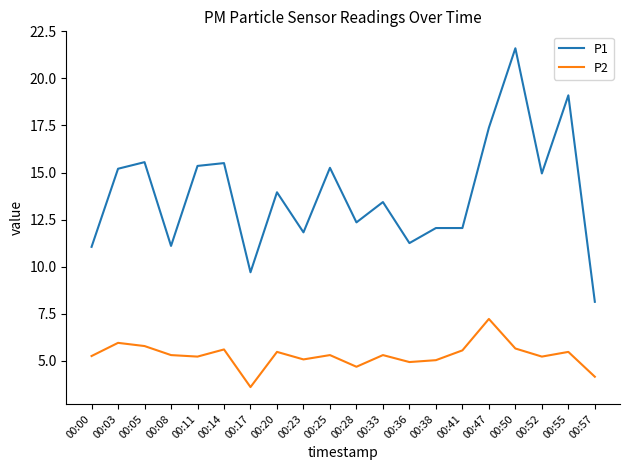

Rank the series at 00:20 from lowest to highest value.

P2, P1